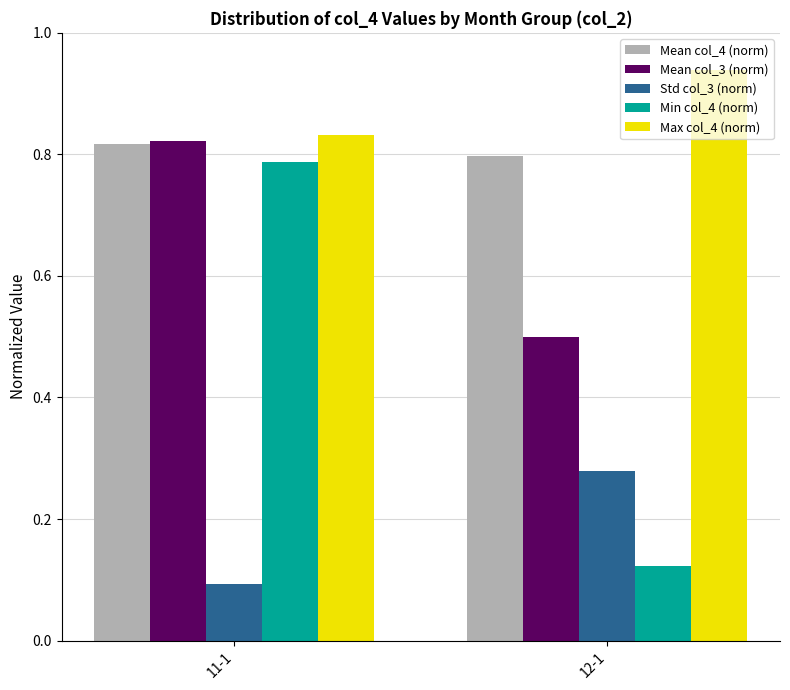

The value of Mean col_3 (norm) at 12-1 is 0.8. True or false?

False